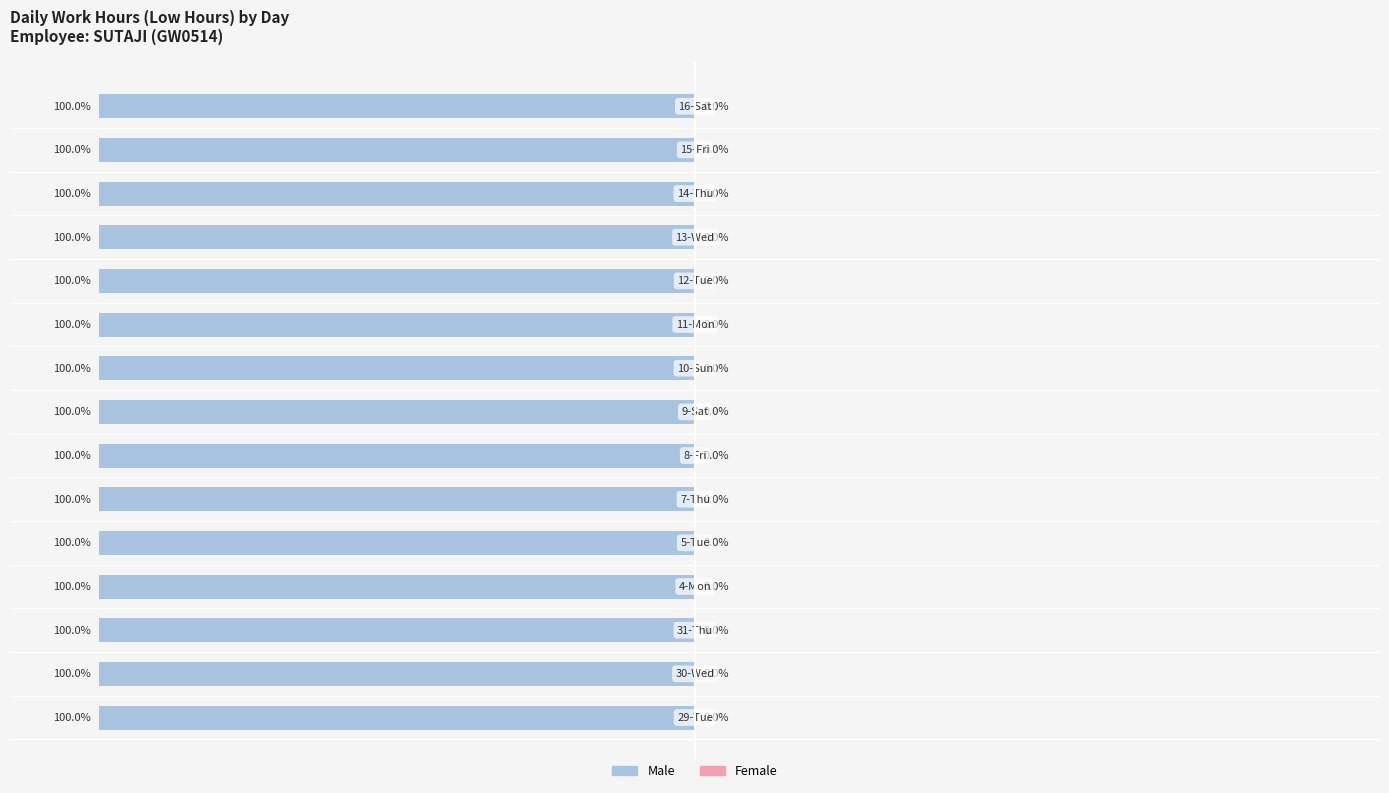

What position from the left is 15-Fri?

14